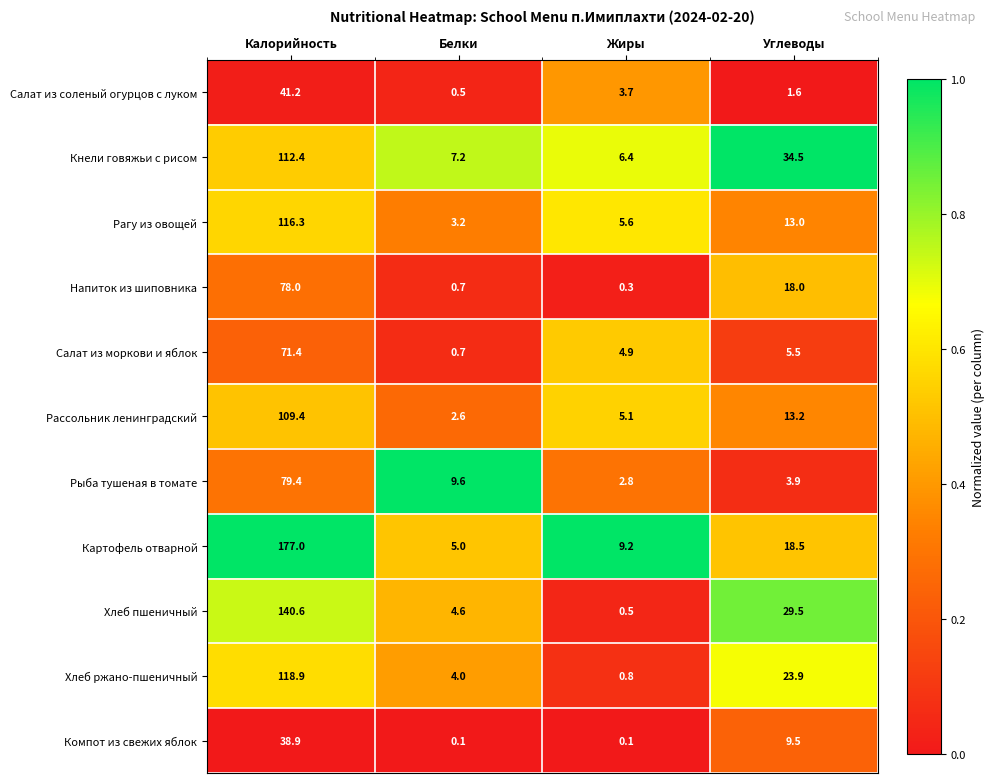

Which series has the largest range (max minus min)?

Картофель отварной